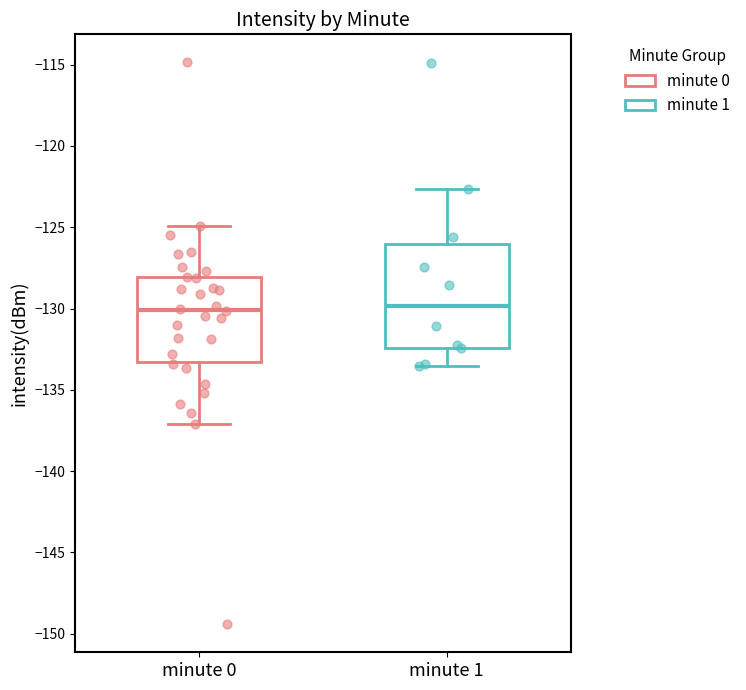

Which box is the tallest, from its lower edge to its upper edge?

minute 1